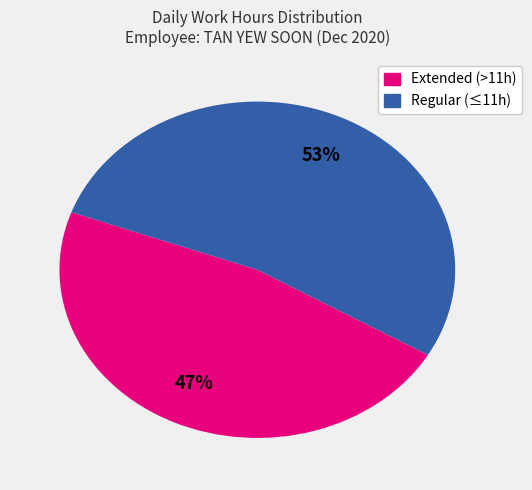

To the nearest percent, what is the average slice percentage?

50%